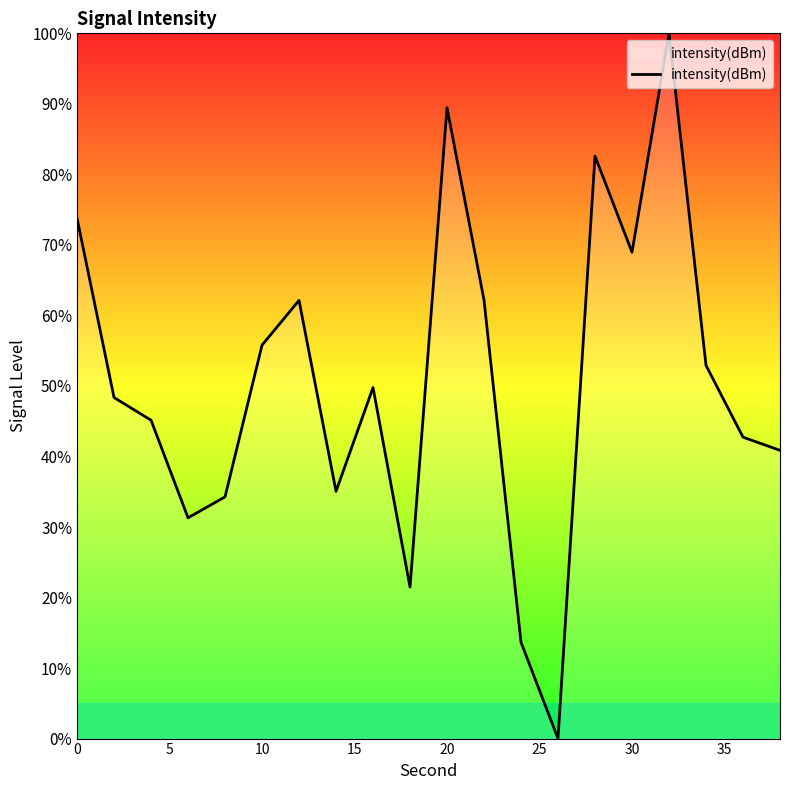

What is the difference between the maximum and minimum values?

100.0